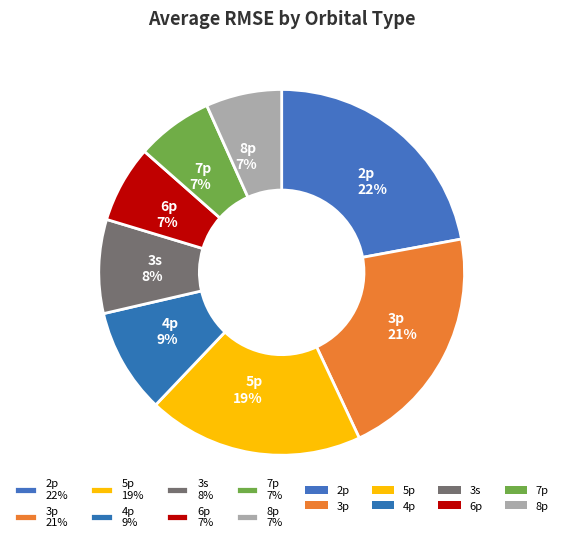

To the nearest percent, what percentage of the pie is 4p 9%?

9%